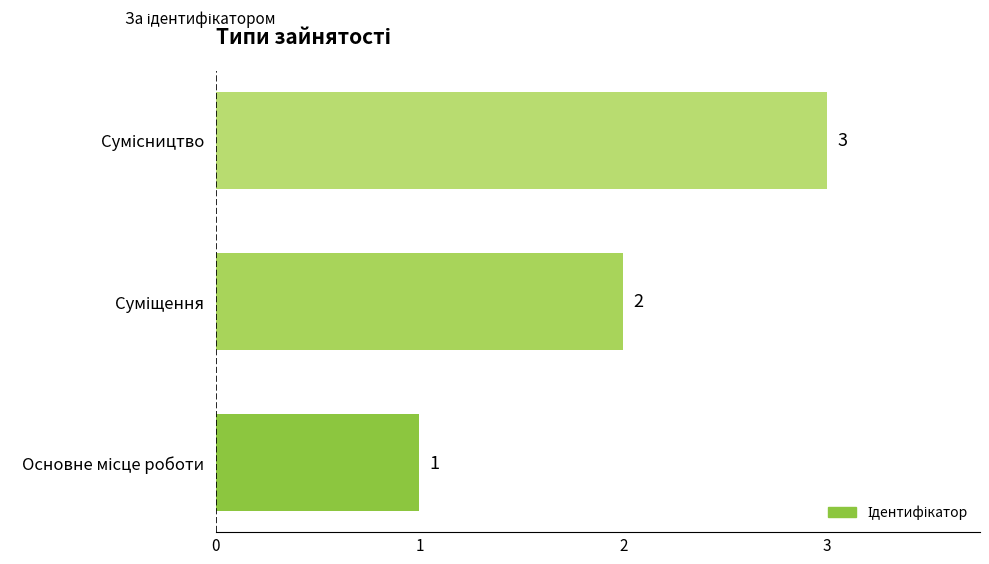

What is the maximum value shown in the chart?

3